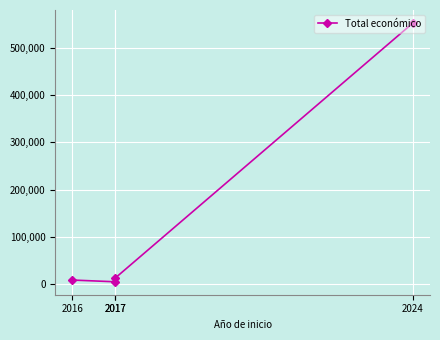

How many points are lower than both their immediate neighbors (excluding endpoints)?

1